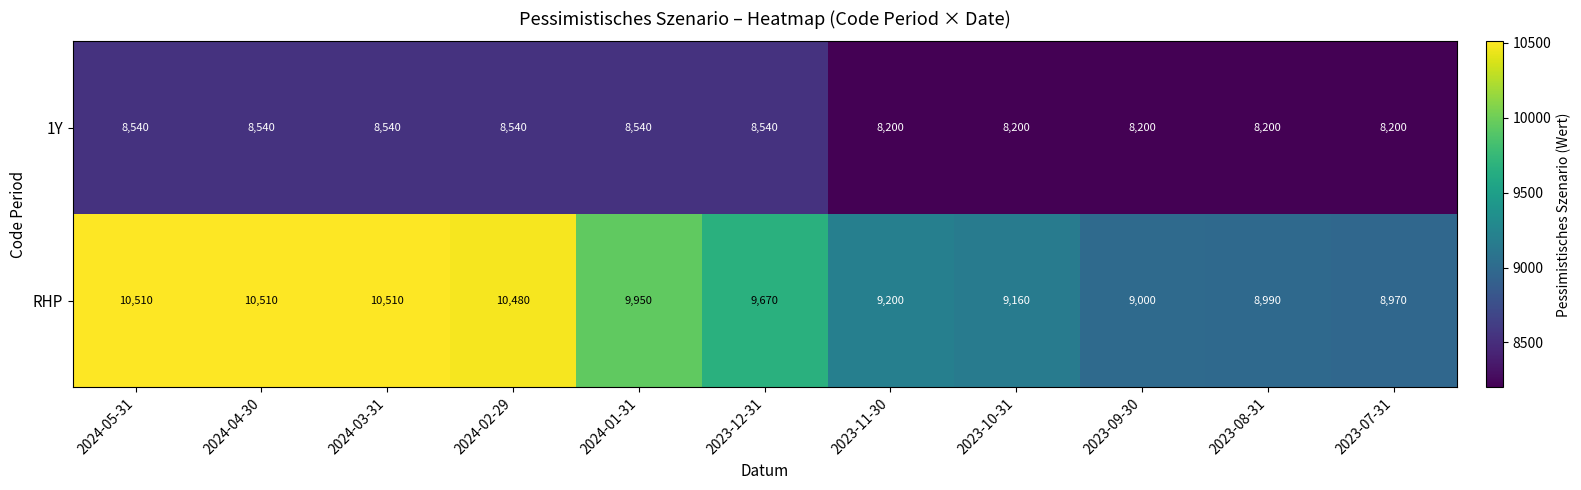

What is the greatest value displayed?

10510